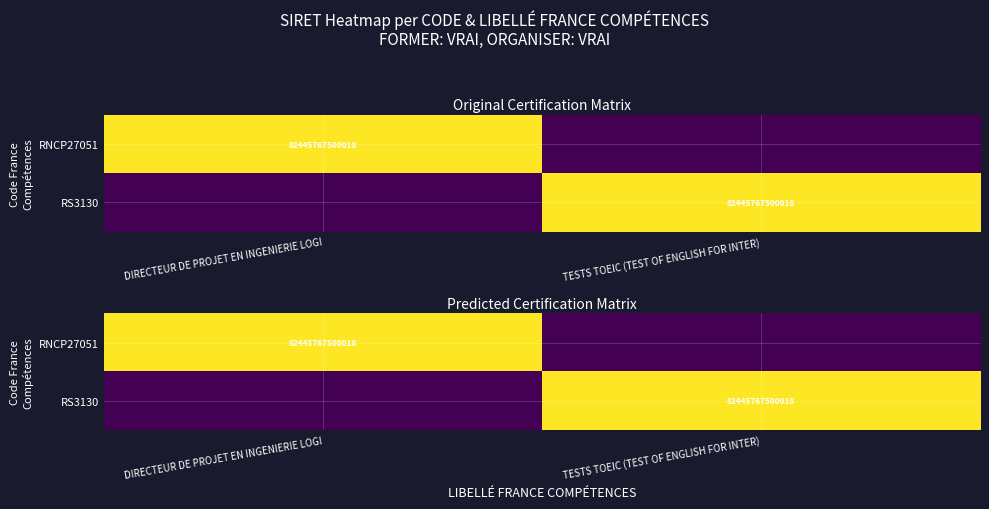

At which label does RNCP27051 reach its minimum?

TESTS TOEIC (TEST OF ENGLISH FOR INTER)